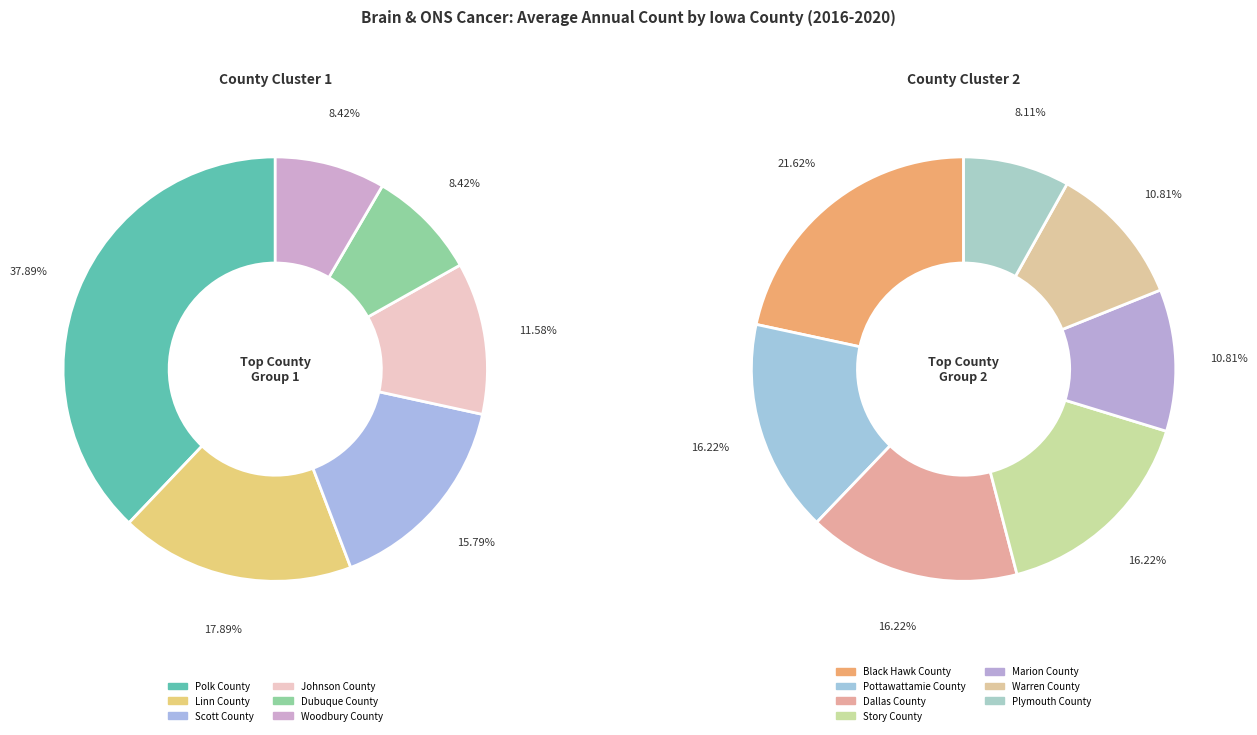

Which slice is the smallest?

Plymouth County